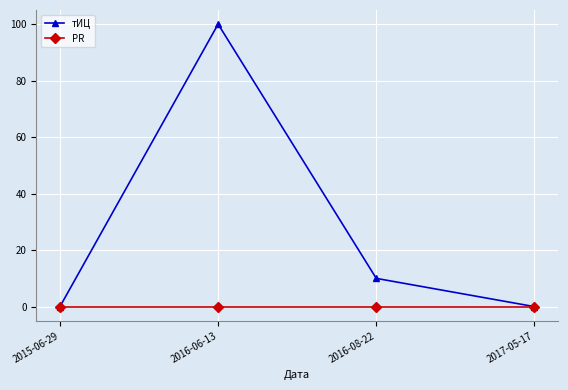

At which label does тИЦ first exceed 10?

2016-06-13